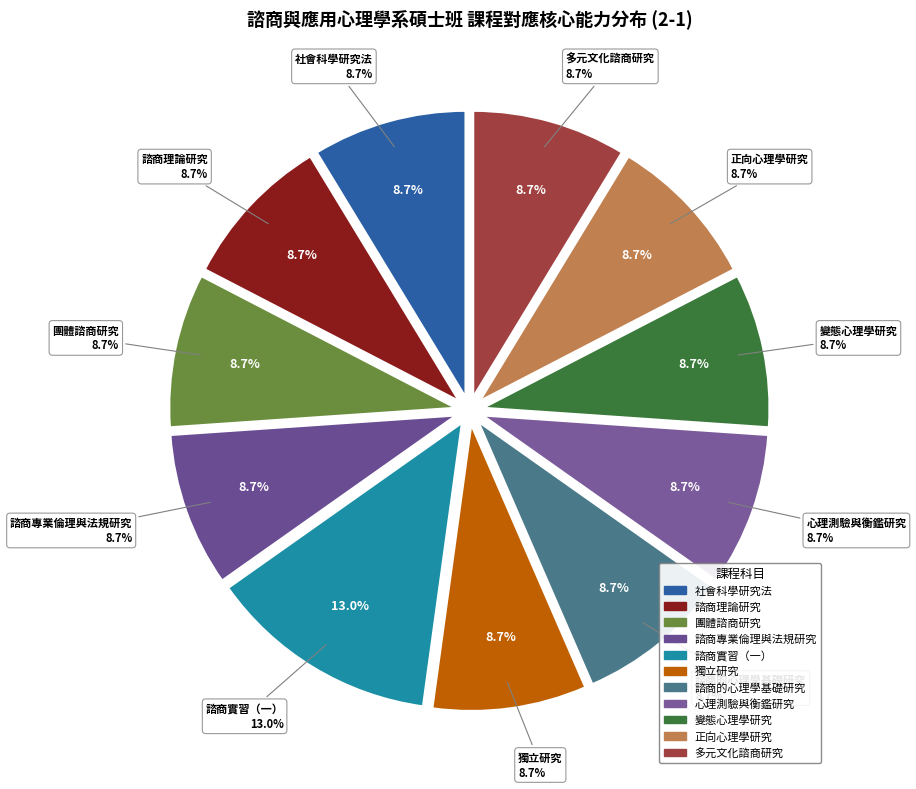

True or false: 諮商實習（一） accounts for 24% of the total.

False